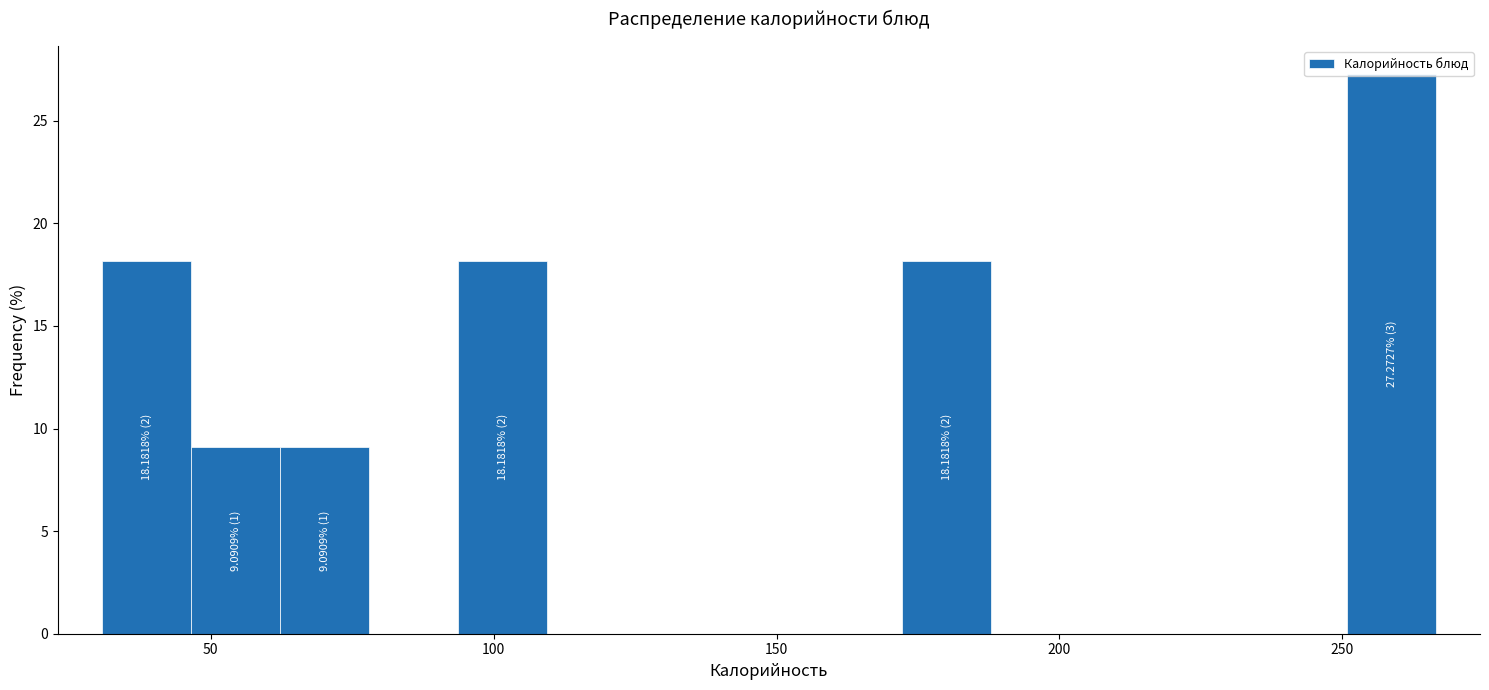

Read against the x-axis, roughly where is the centre of the tallest bar?

260